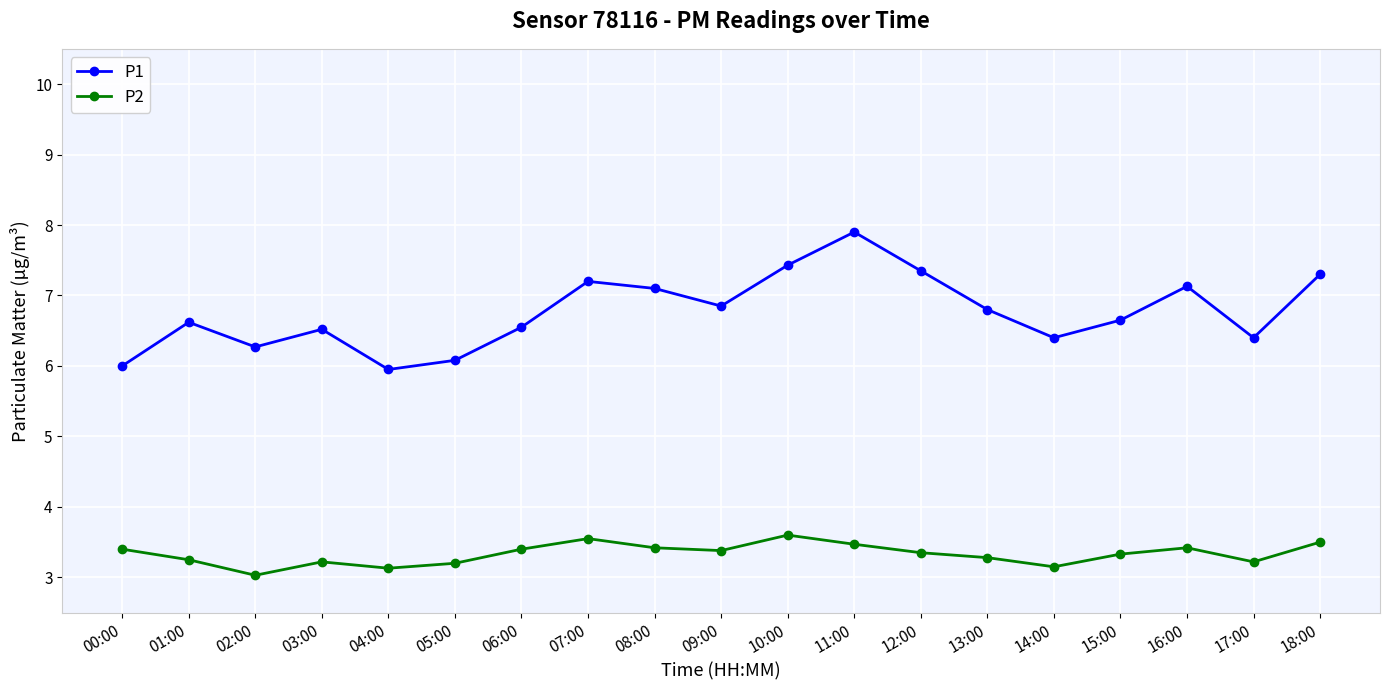

How many lines are shown in the chart?

2